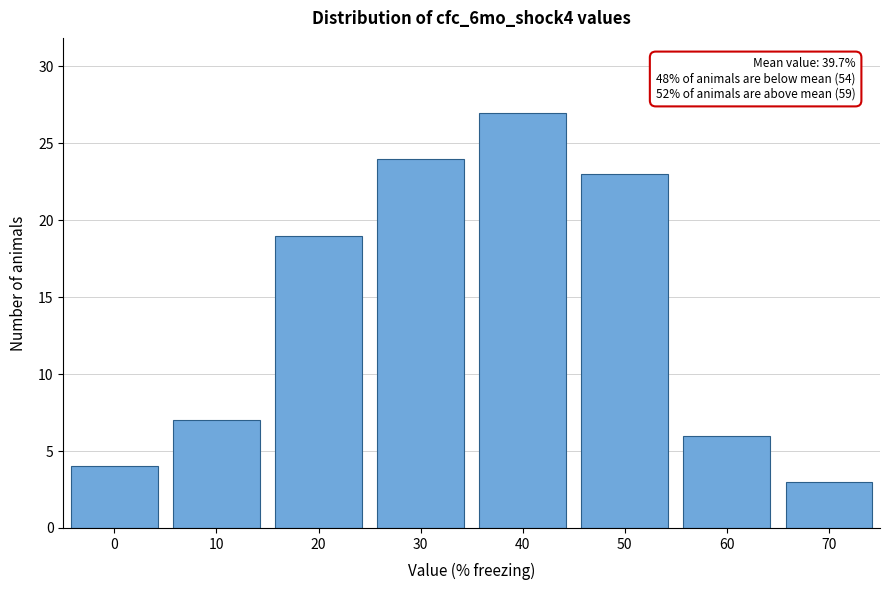

Reading left to right, transcribe all the data shown in this chart.

0=4	10=7	20=19	30=24	40=27	50=23	60=6	70=3